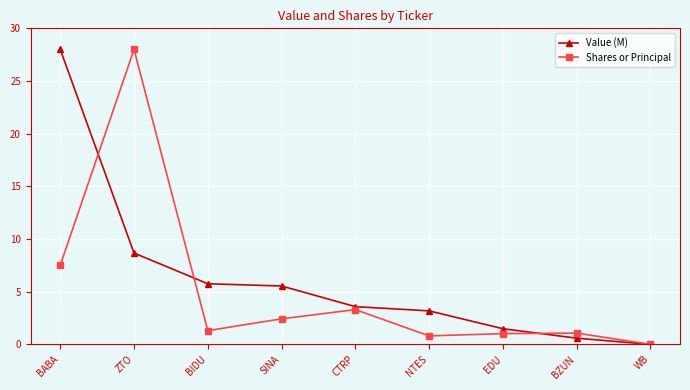

What position from the left is ZTO?

2